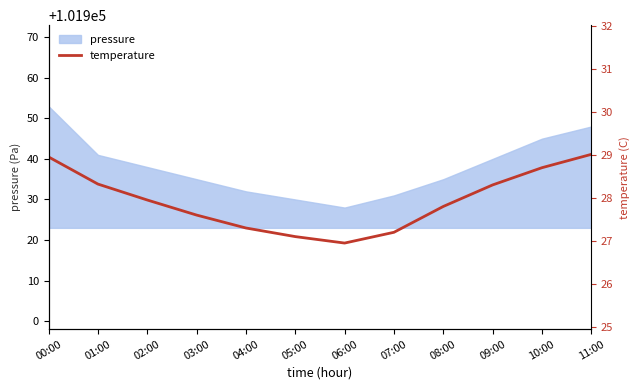

How many points are lower than both their immediate neighbors (excluding endpoints)?

1